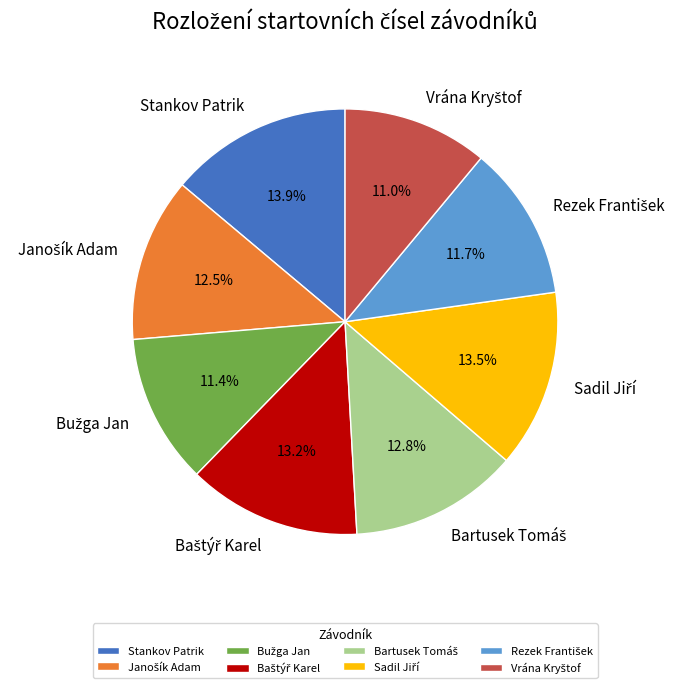

How many slices are in this pie chart?

8